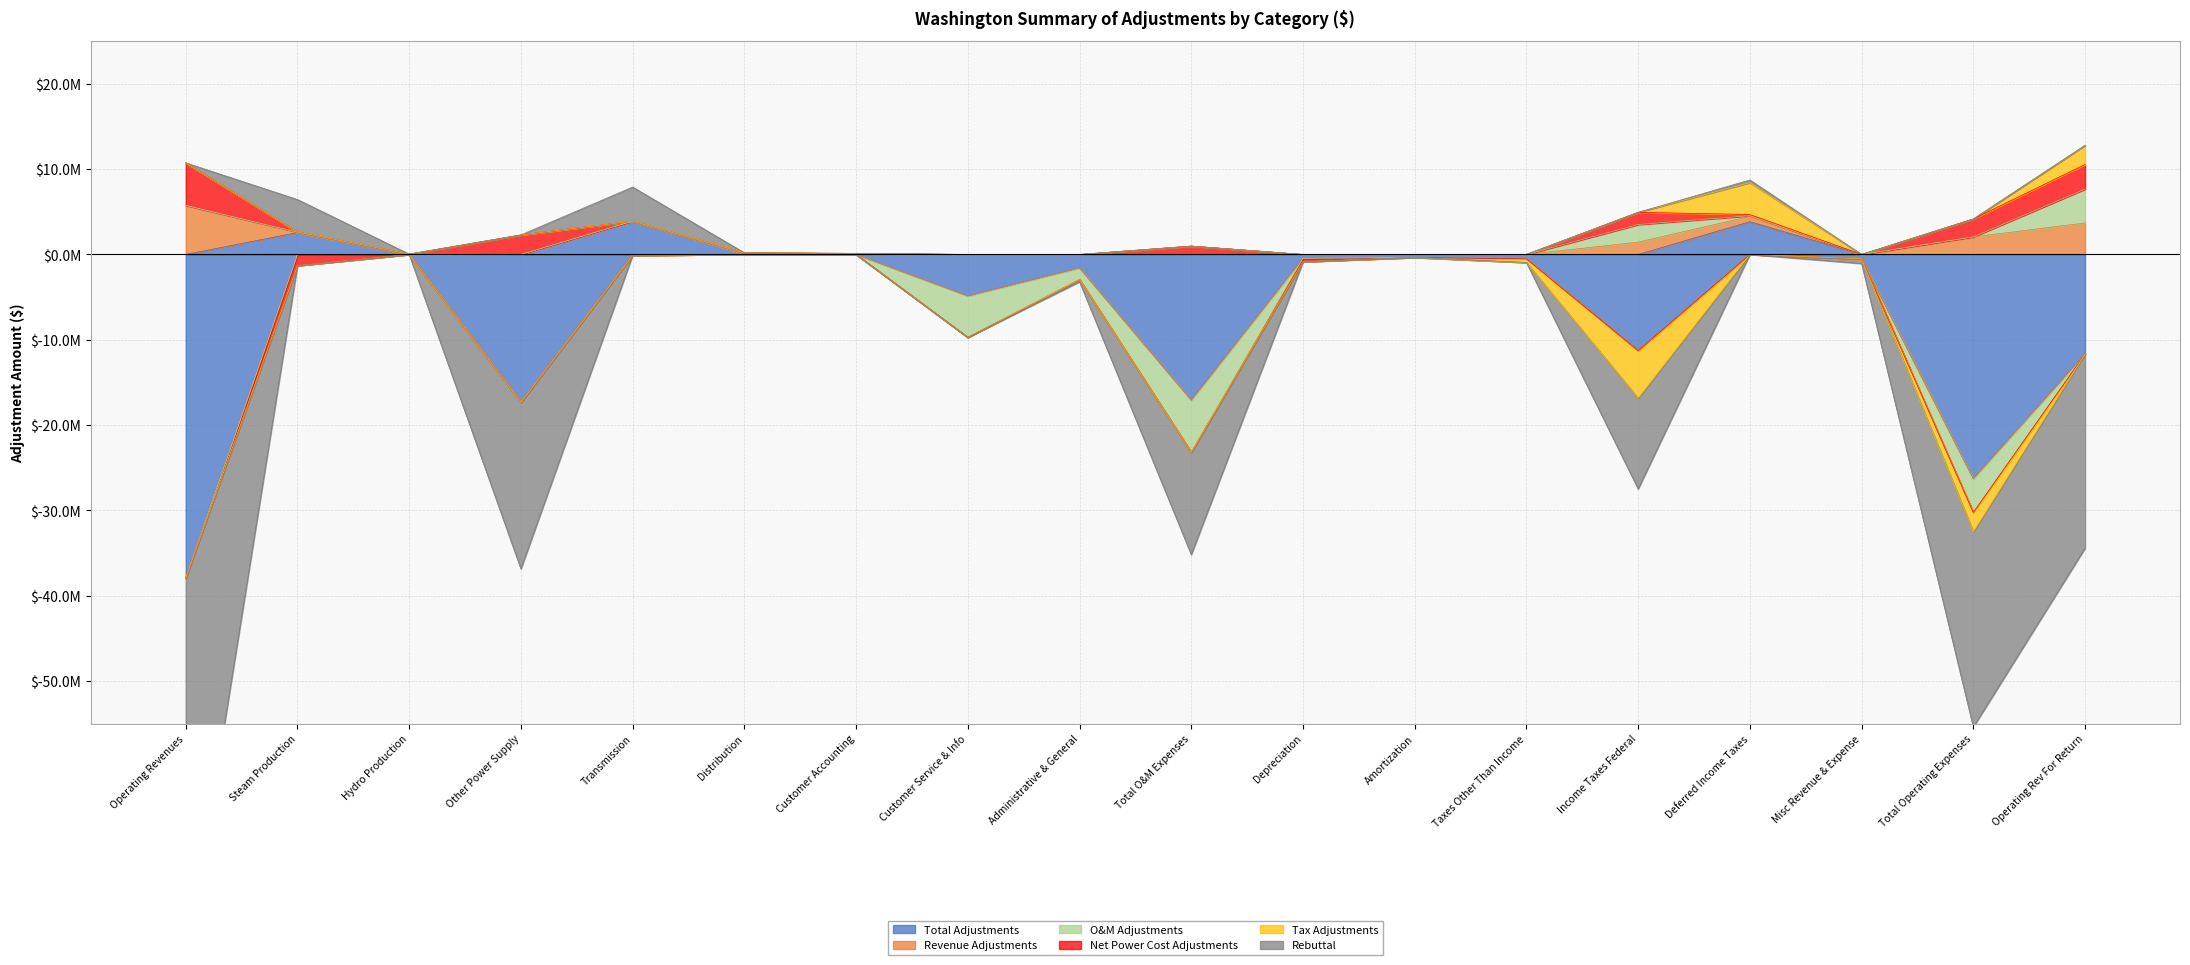

Between Customer Accounting and Operating Rev For Return, which is larger?

Customer Accounting